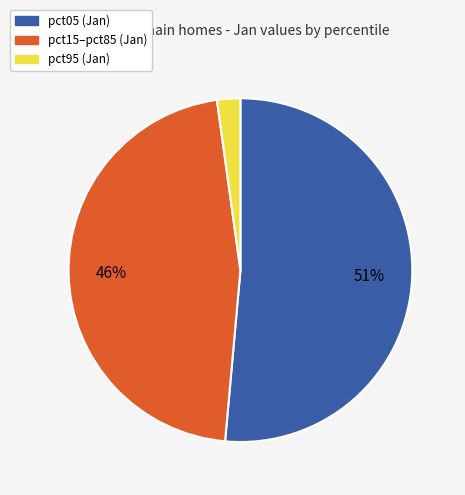

Is there a majority slice in this chart?

Yes